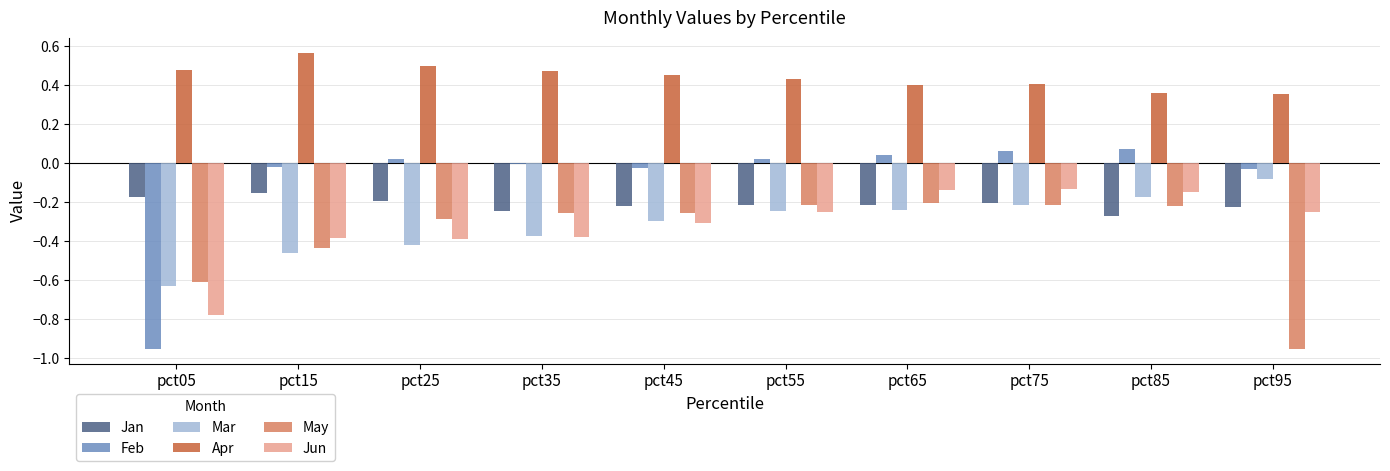

What is the difference between the second highest and minimum values in the May series?

0.7